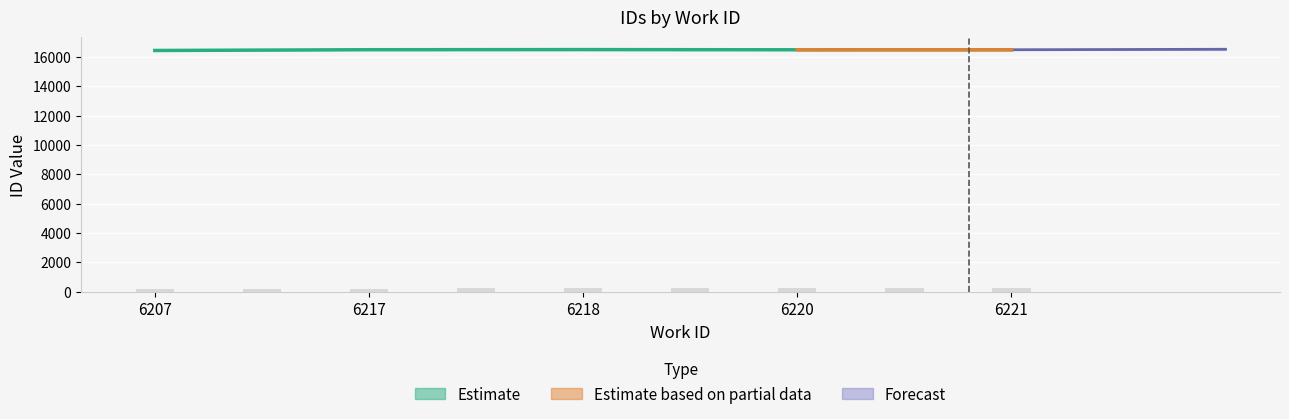

What is the change in value from 6218 to 6220?

-12.3